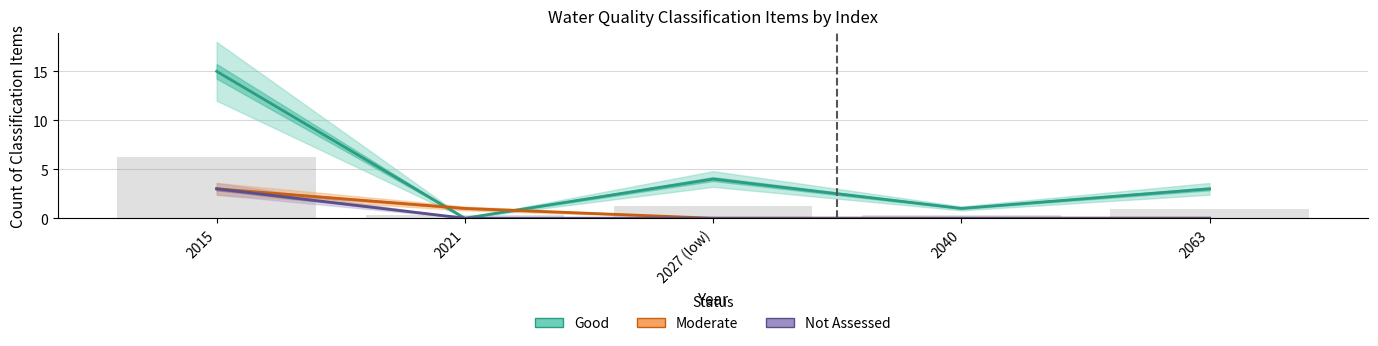

List the labels in order of Good value, largest first.

2015, 2027 (low), 2063, 2040, 2021